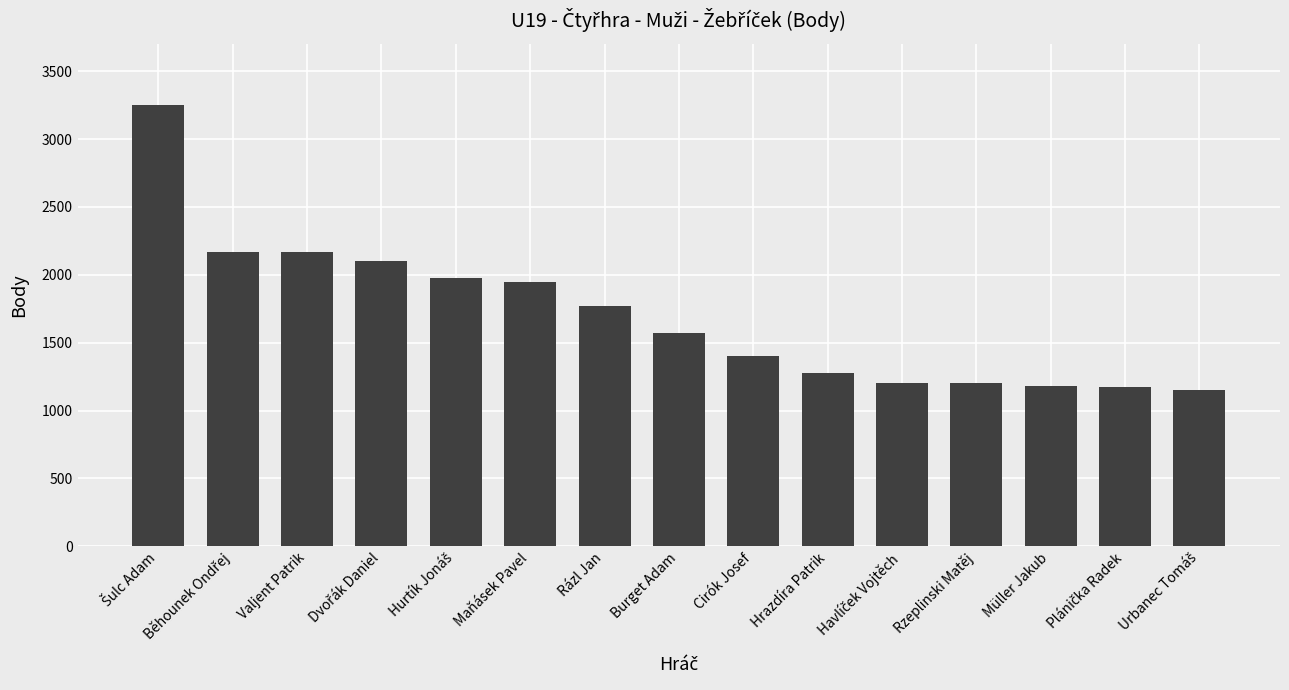

What is the difference between the second highest and second lowest values?

995